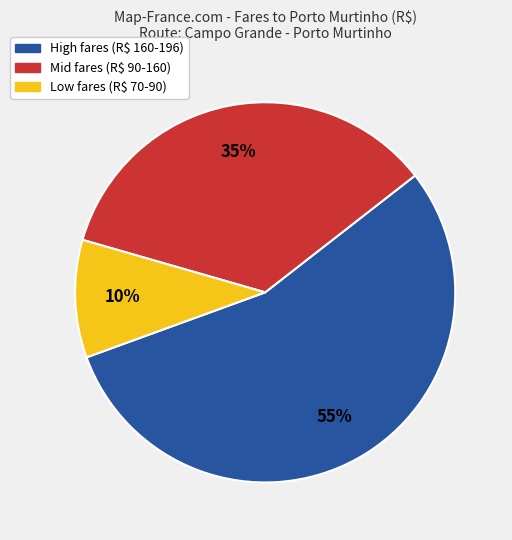

Is there a majority slice in this chart?

Yes